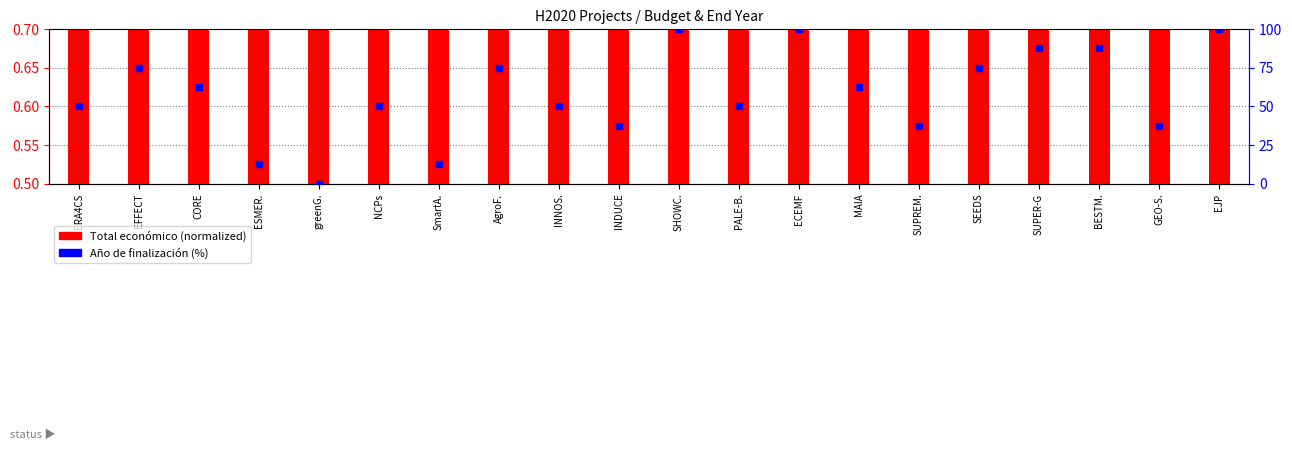

At which category is the sum across all series the highest?

EJP